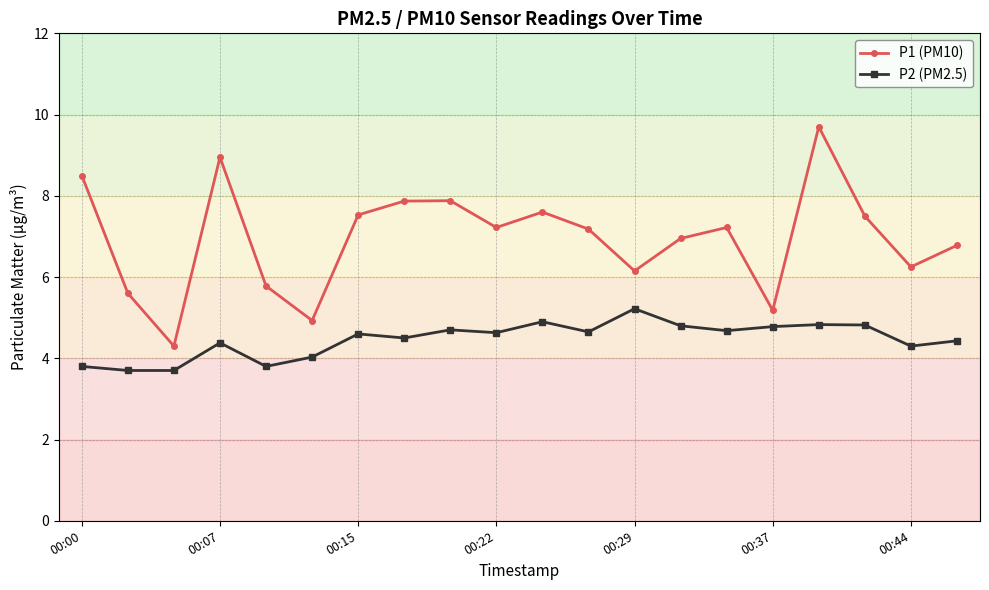

Is this an area chart (filled region under the line)?

No